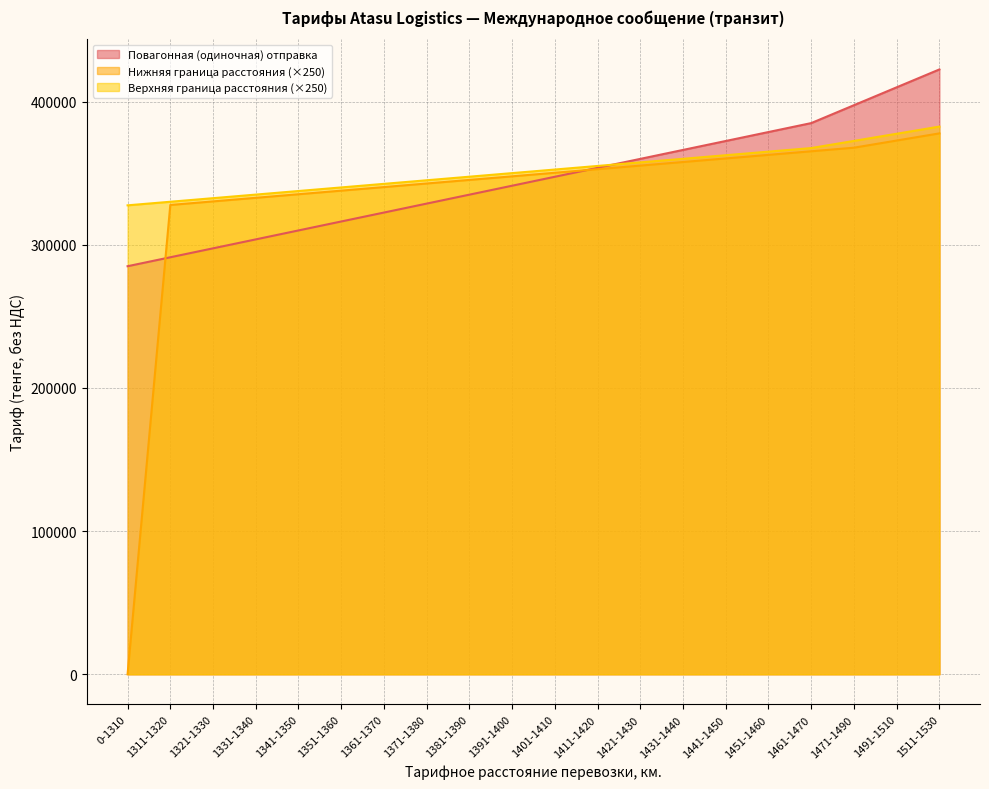

Which series has the largest total across all categories?

Верхняя граница расстояния (×250)